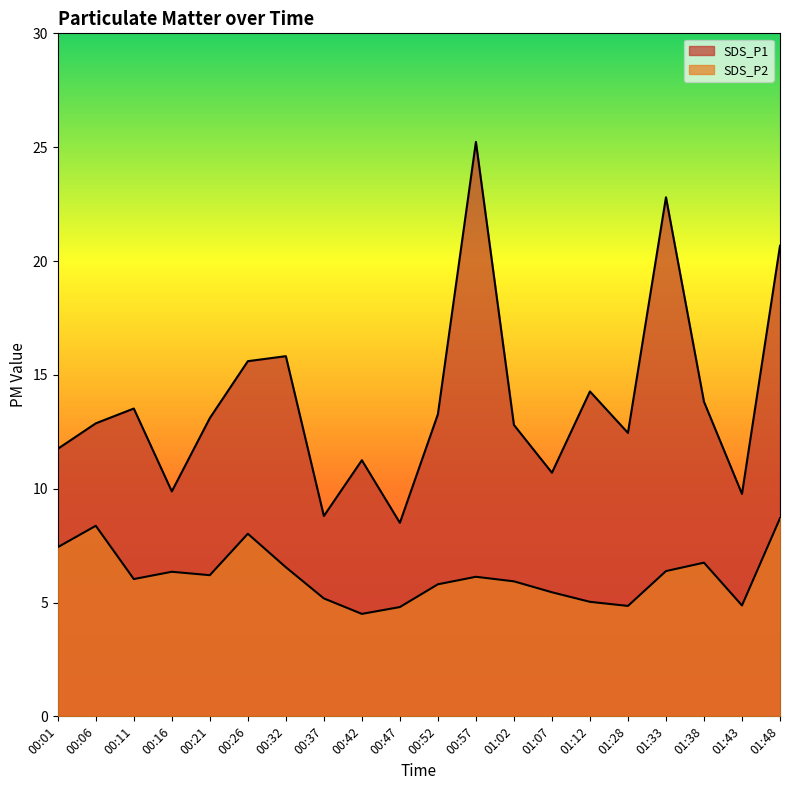

At how many categories does at least one series exceed 18?

3